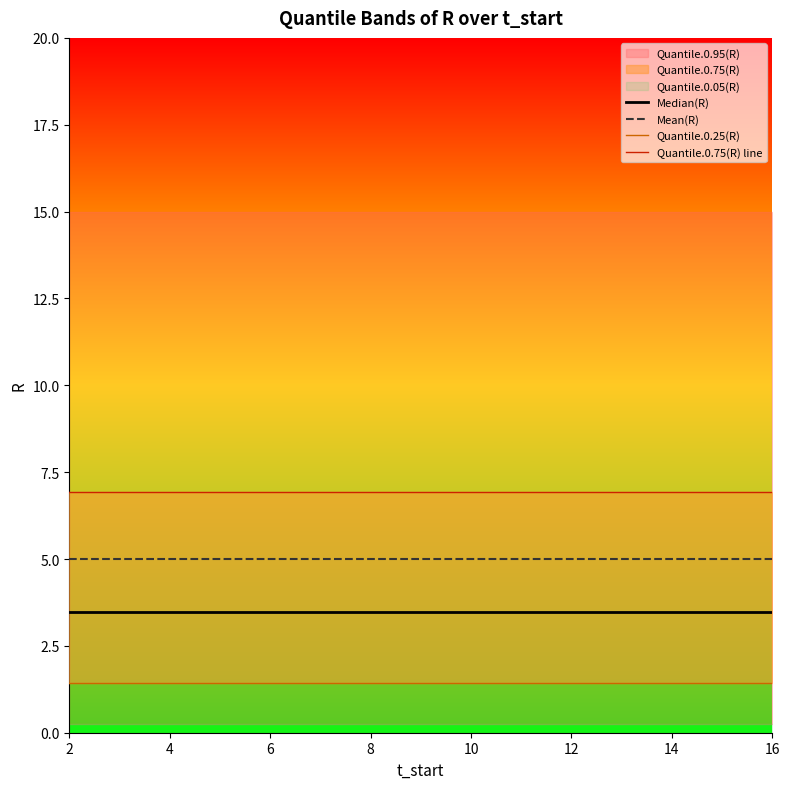

What is the maximum value for Mean(R)?

5.0